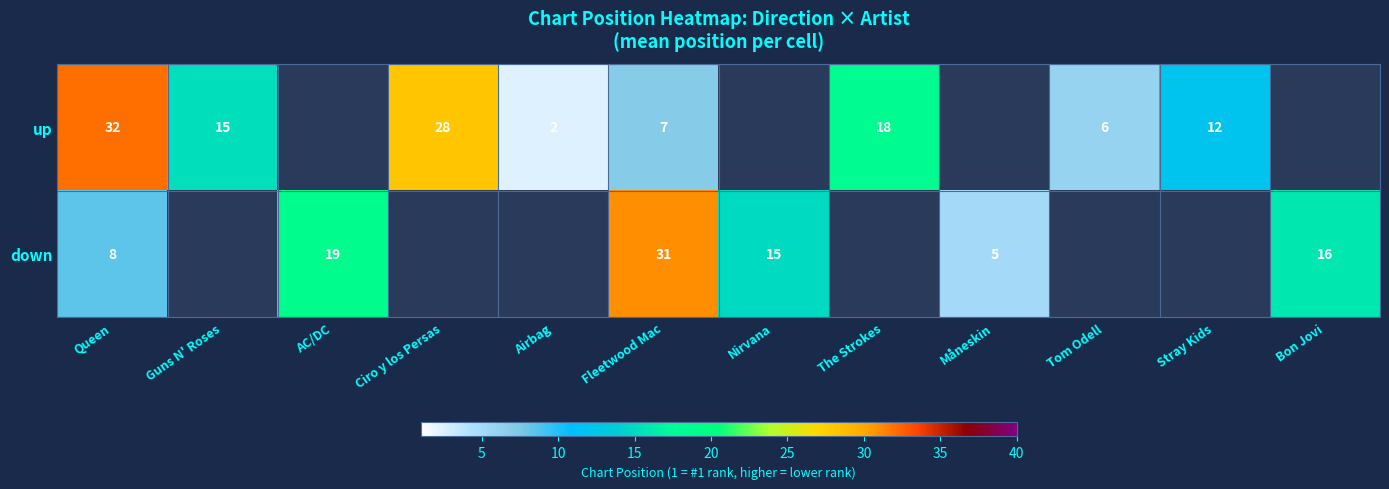

At Fleetwood Mac, list the series in order from largest to smallest.

down, up